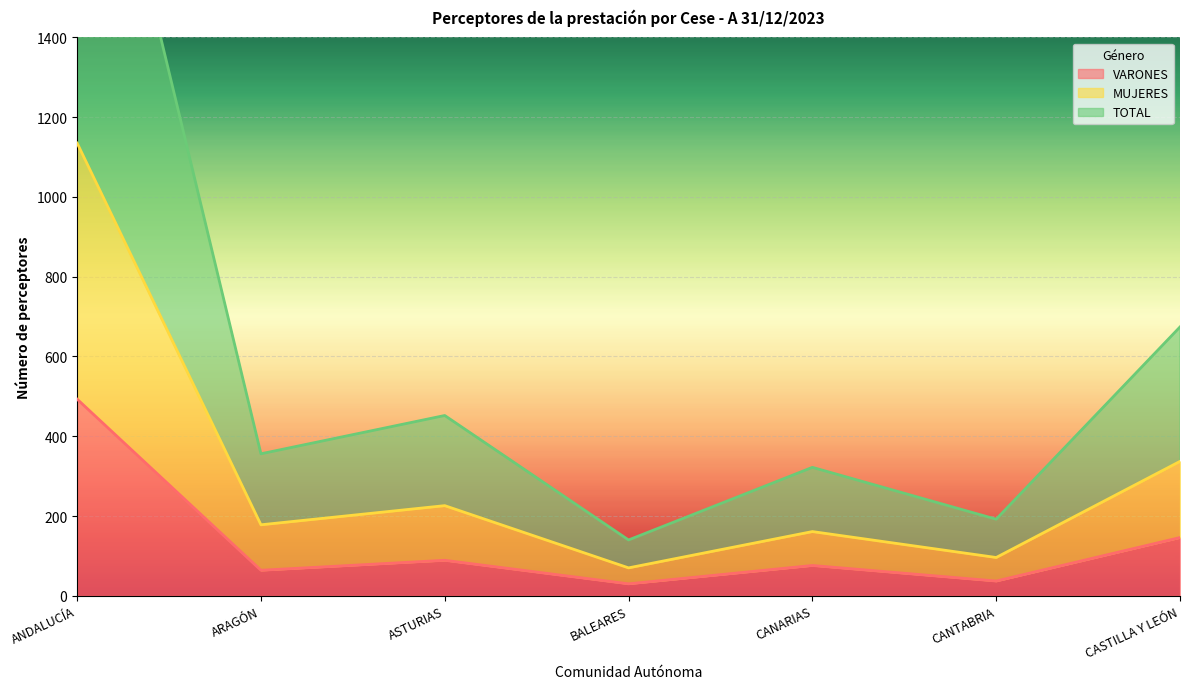

Read the VARONES value at CASTILLA Y LEÓN.

146